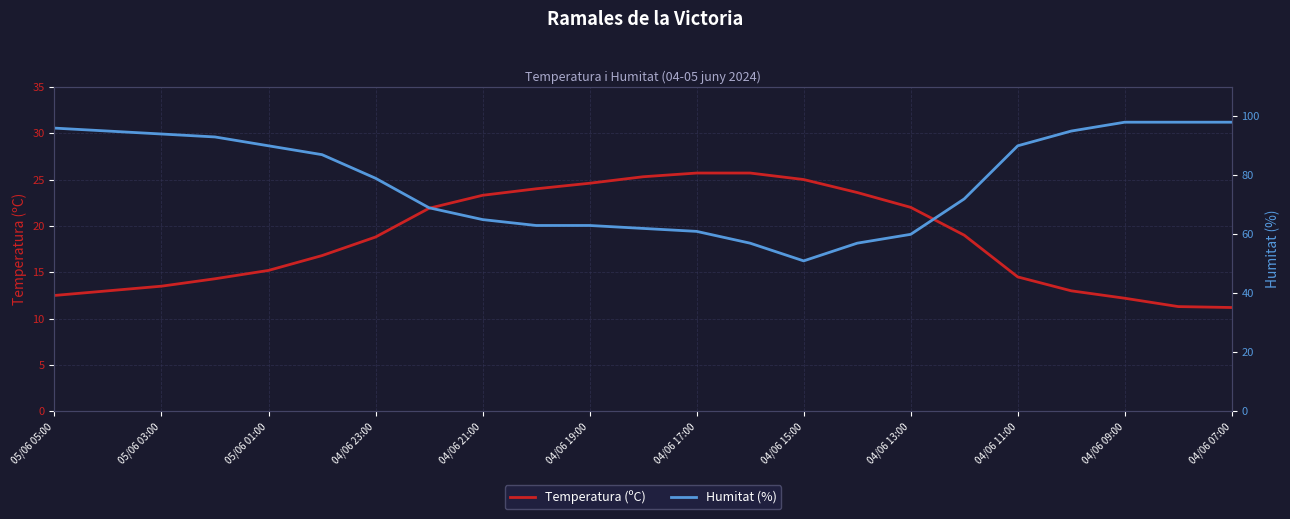

Read the Temperatura (ºC) value at 04/06 15:00.

25.0